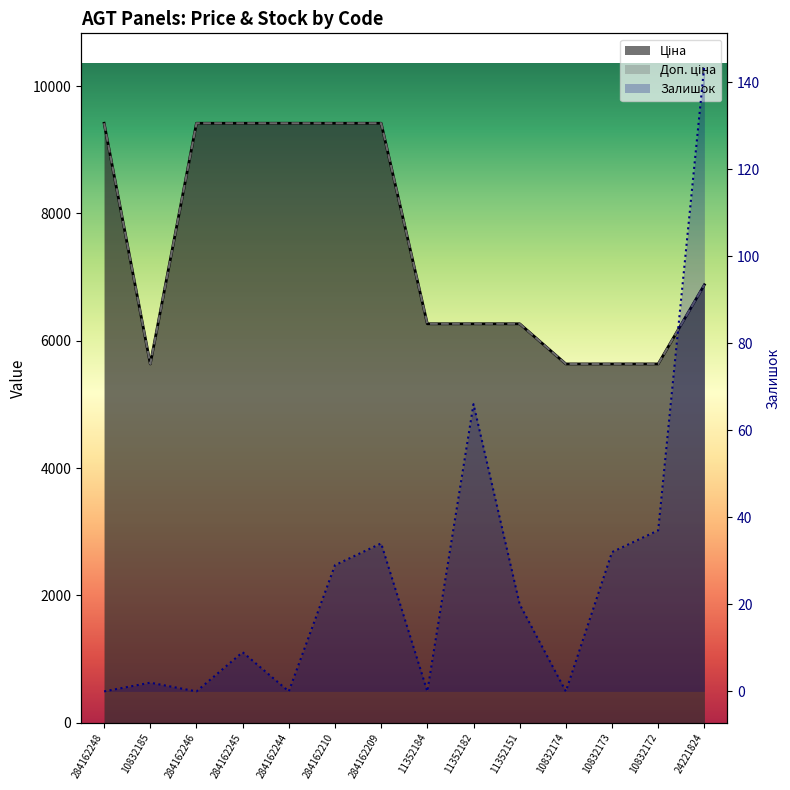

List the labels in order of Ціна value, smallest first.

10832185, 10832174, 10832173, 10832172, 11352184, 11352182, 11352151, 24221824, 284162248, 284162246, 284162245, 284162244, 284162210, 284162209